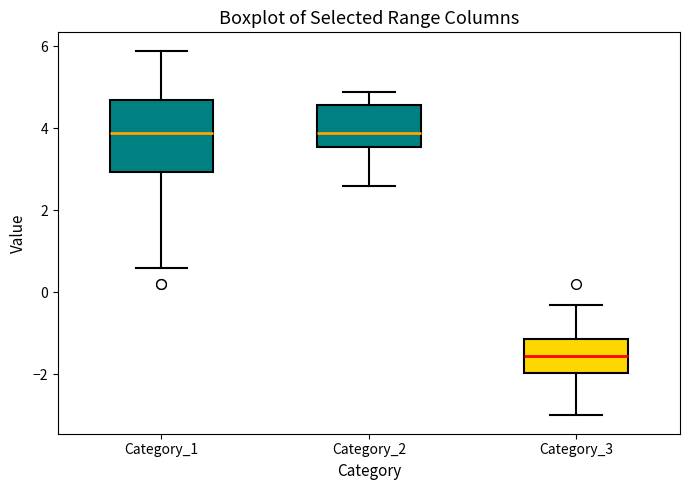

Which box is the tallest, from its lower edge to its upper edge?

Category_1